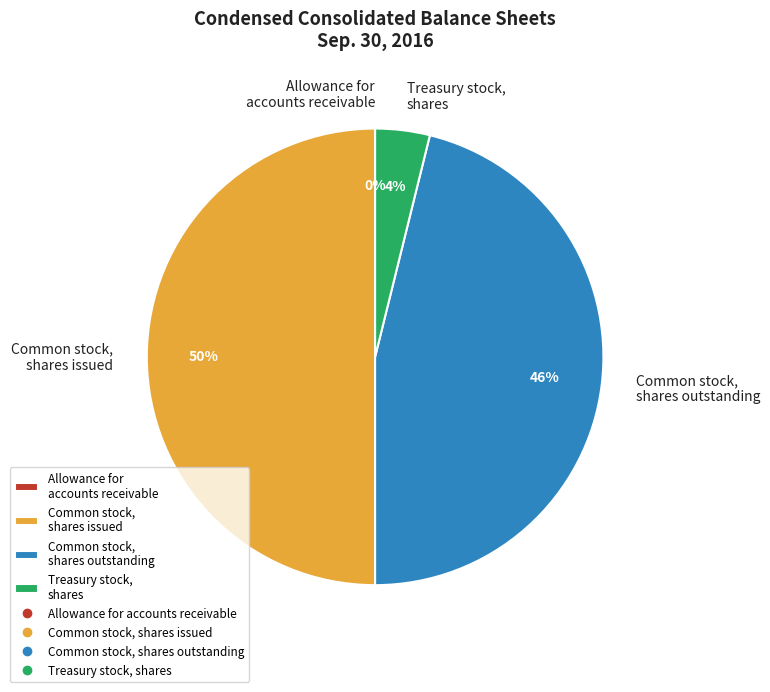

To the nearest percent, what is the average slice percentage?

25%